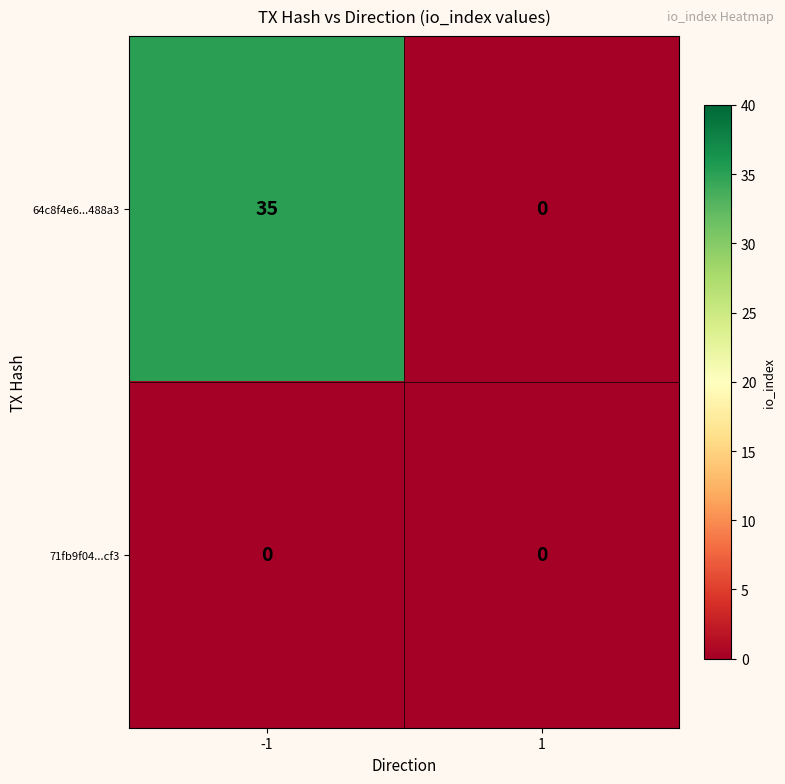

What is the sum of all 64c8f4e6...488a3 values?

35